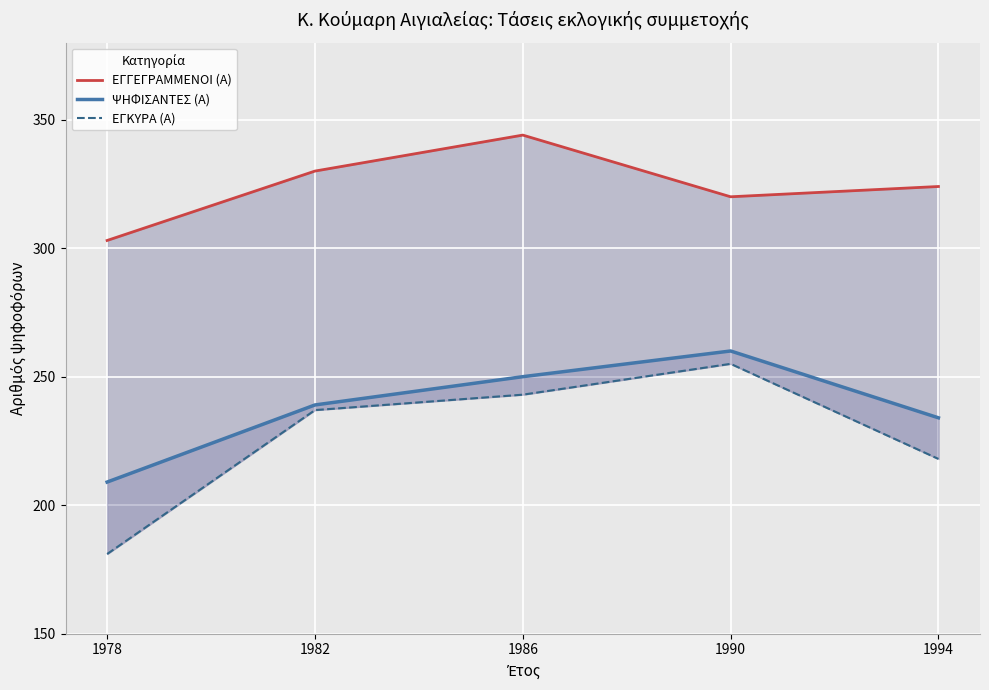

Which series has the widest spread of values?

ΕΓΚΥΡΑ (Α)